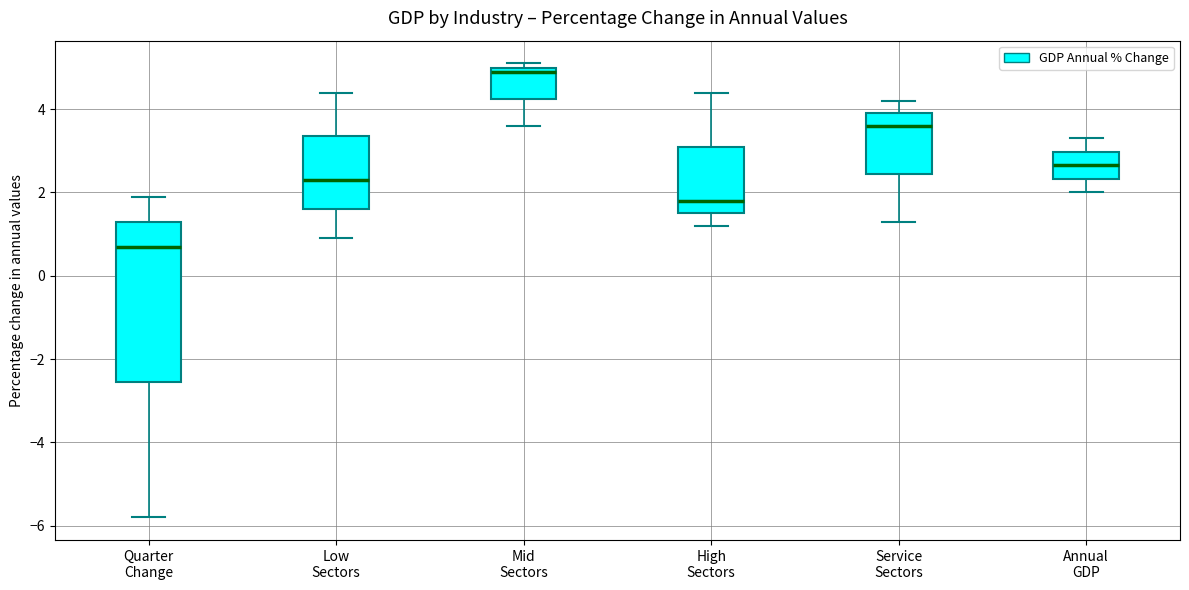

Which box has the lowest median line?

Quarter Change